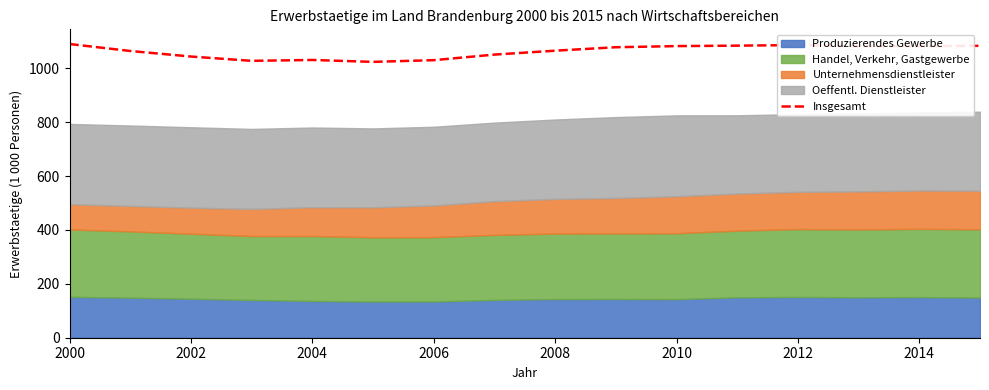

How many interior local peaks (higher than both neighbors) does the data have?

2